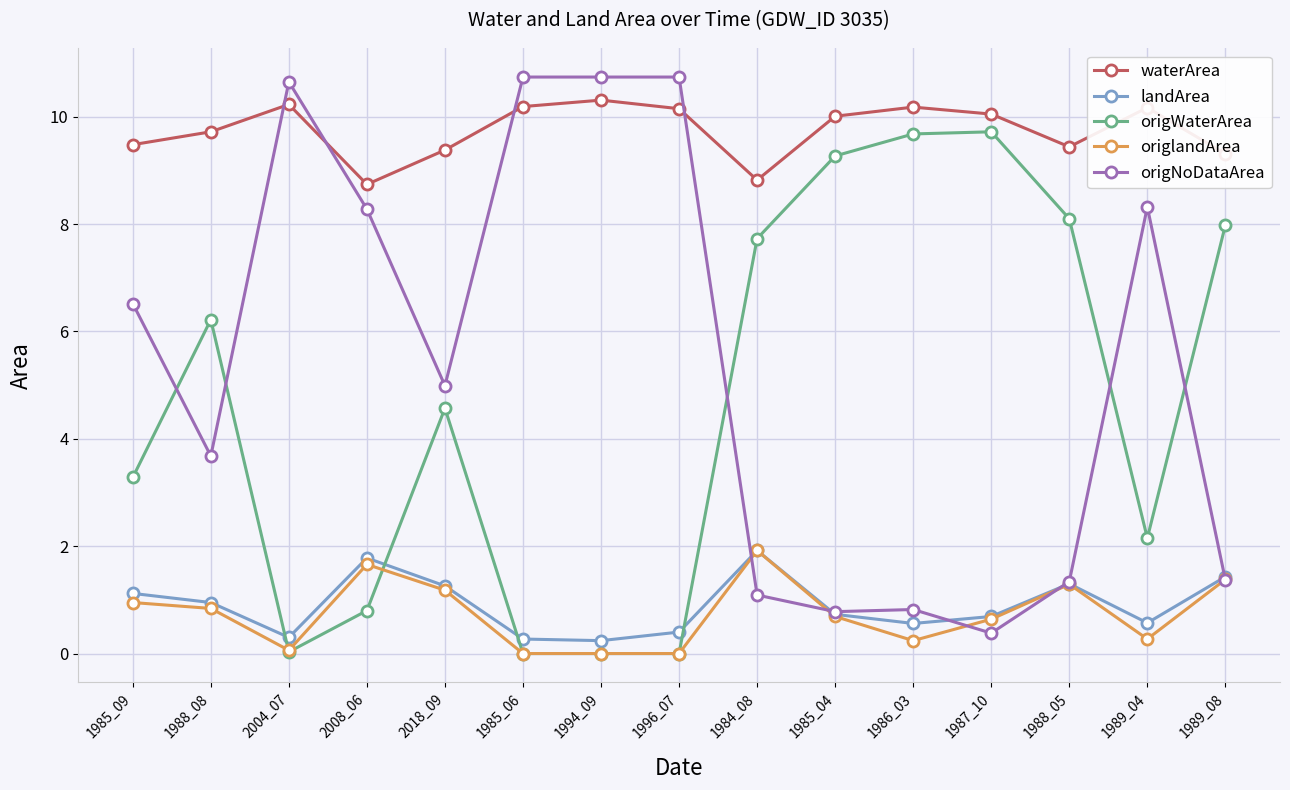

Is it true that origNoDataArea equals 6.5 at 1988_08?

False